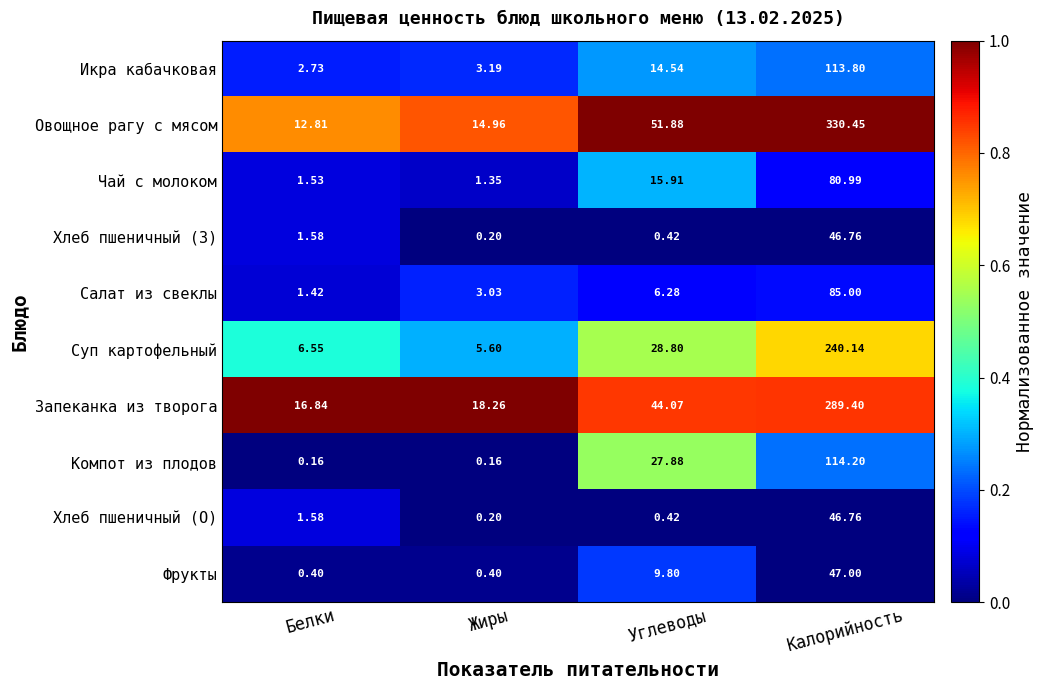

At which label does Хлеб пшеничный (О) reach its peak?

Калорийность